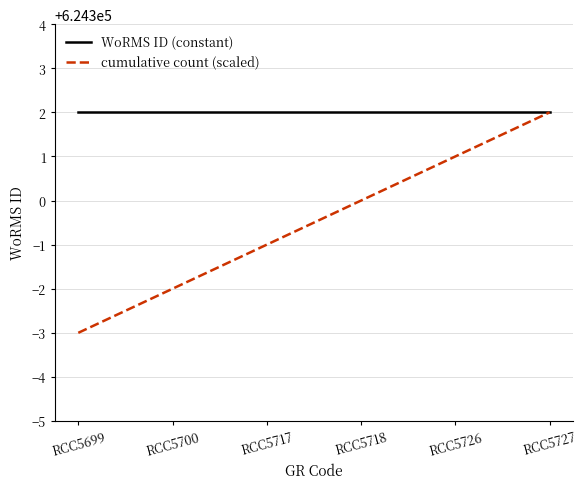

Does the chart have visible grid lines?

Yes